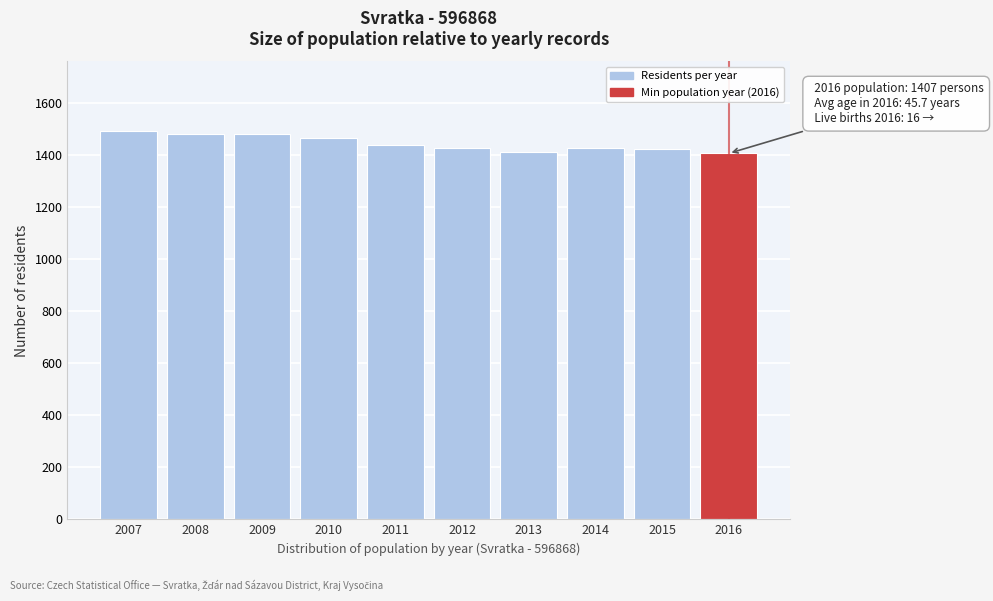

What is the value of the 8th bar from the left?

1429